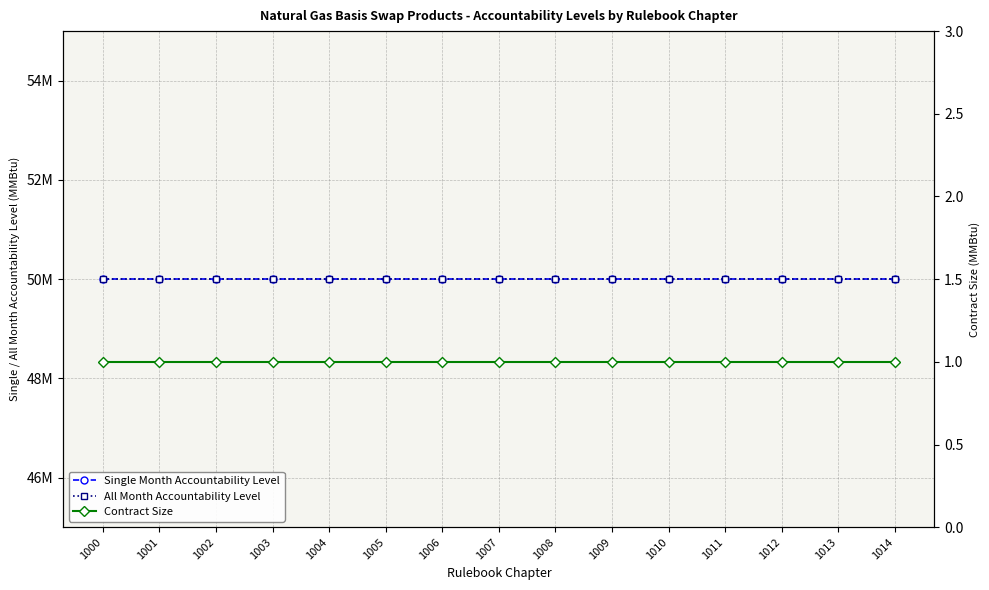

Reading left to right, transcribe all the data shown in this chart.

Single Month Accountability Level: 1000=50000000	1001=50000000	1002=50000000	1003=50000000	1004=50000000	1005=50000000	1006=50000000	1007=50000000	1008=50000000	1009=50000000	1010=50000000	1011=50000000	1012=50000000	1013=50000000	1014=50000000
All Month Accountability Level: 1000=50000000	1001=50000000	1002=50000000	1003=50000000	1004=50000000	1005=50000000	1006=50000000	1007=50000000	1008=50000000	1009=50000000	1010=50000000	1011=50000000	1012=50000000	1013=50000000	1014=50000000
Contract Size: 1000=1	1001=1	1002=1	1003=1	1004=1	1005=1	1006=1	1007=1	1008=1	1009=1	1010=1	1011=1	1012=1	1013=1	1014=1